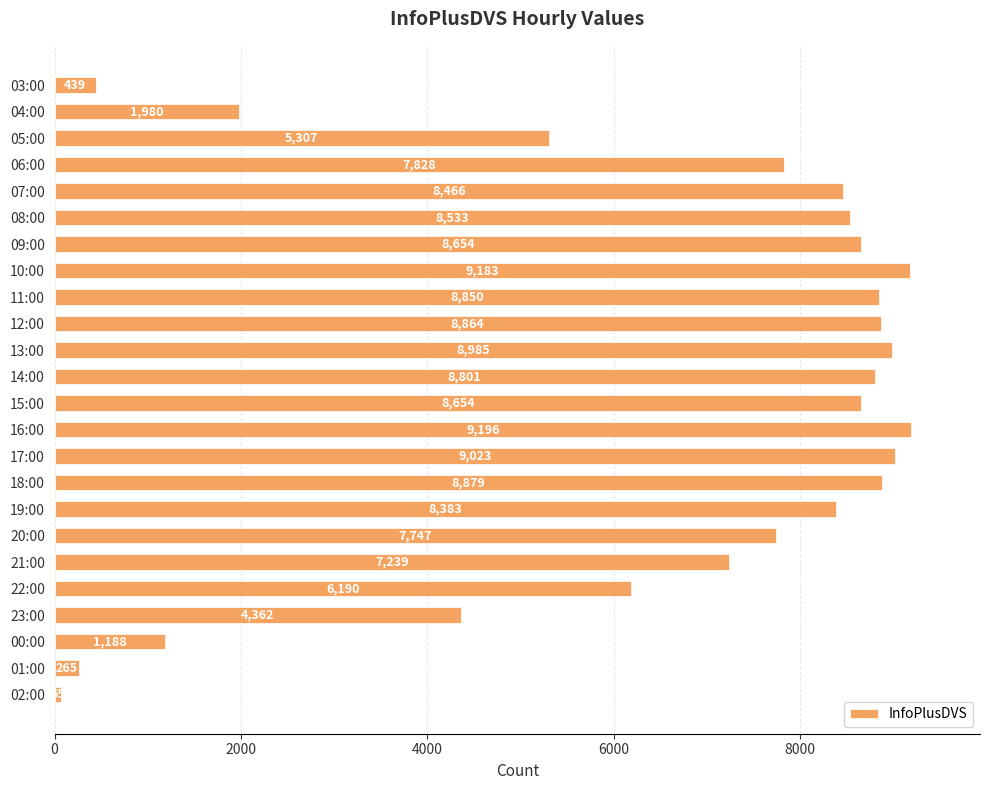

How many bars are there in total?

24